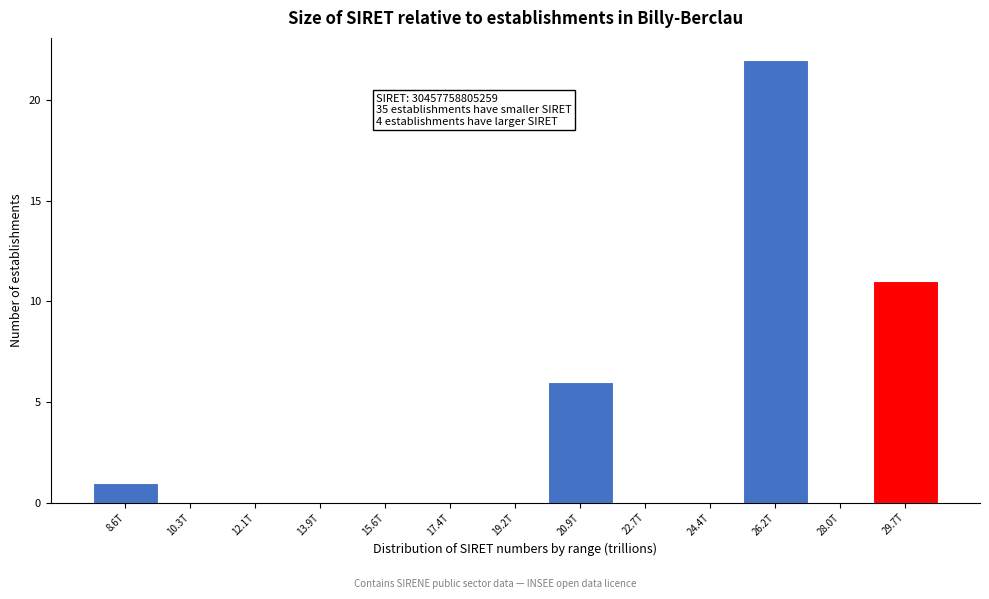

Reading left to right, transcribe all the data shown in this chart.

8.6T=1	10.3T=0	12.1T=0	13.9T=0	15.6T=0	17.4T=0	19.2T=0	20.9T=6	22.7T=0	24.4T=0	26.2T=22	28.0T=0	29.7T=11